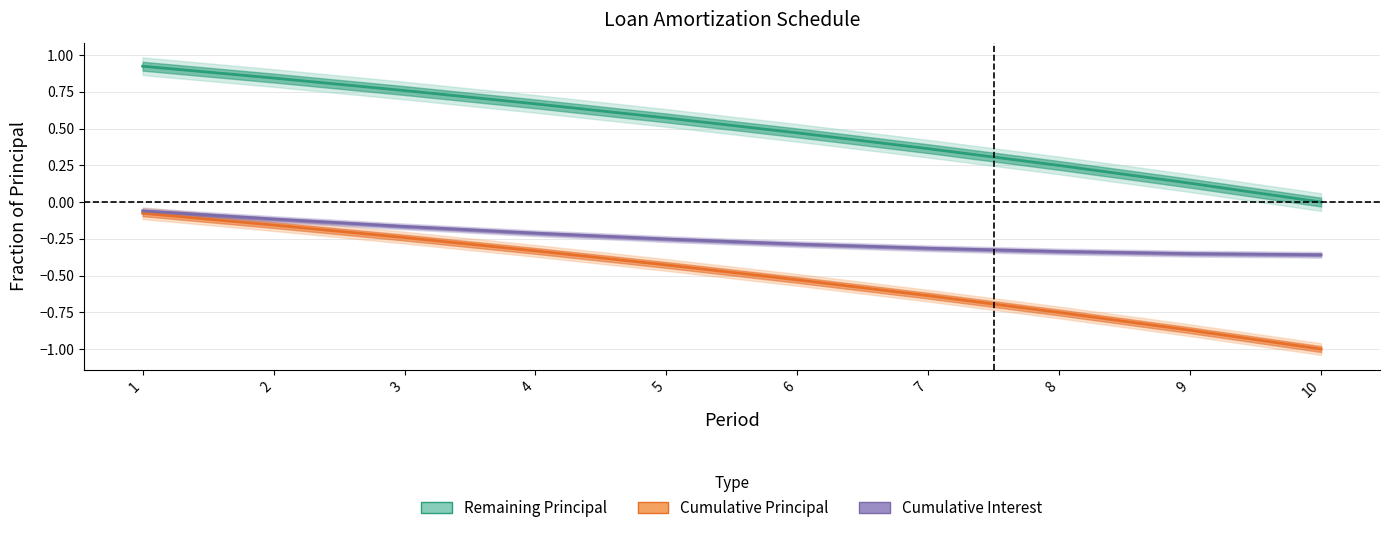

True or false: Remaining Principal and Cumulative Interest intersect in this chart.

False